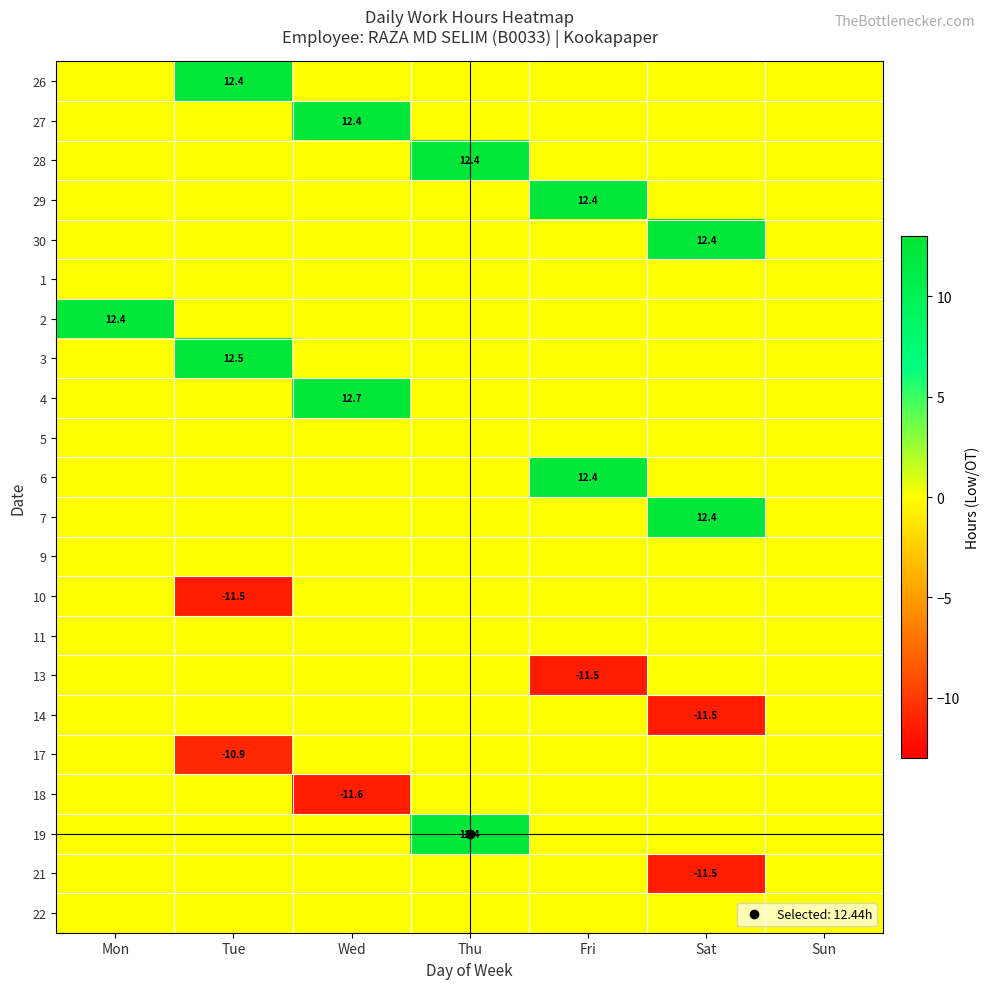

The 13 series shows -3.6 at Wed. True or false?

False